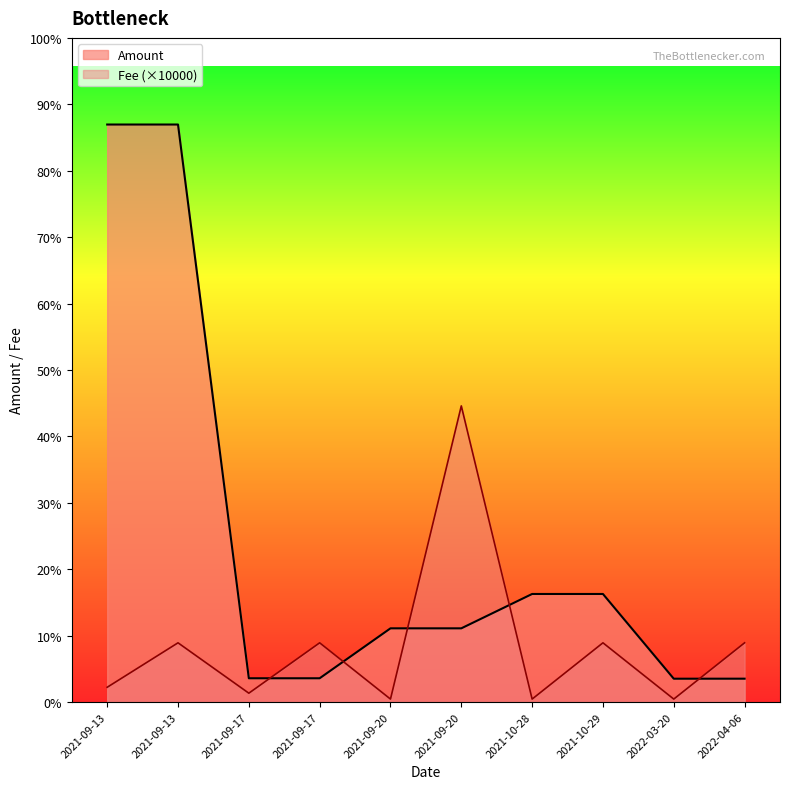

True or false: Amount has a value of 2490.0 at 2021-09-20.

True